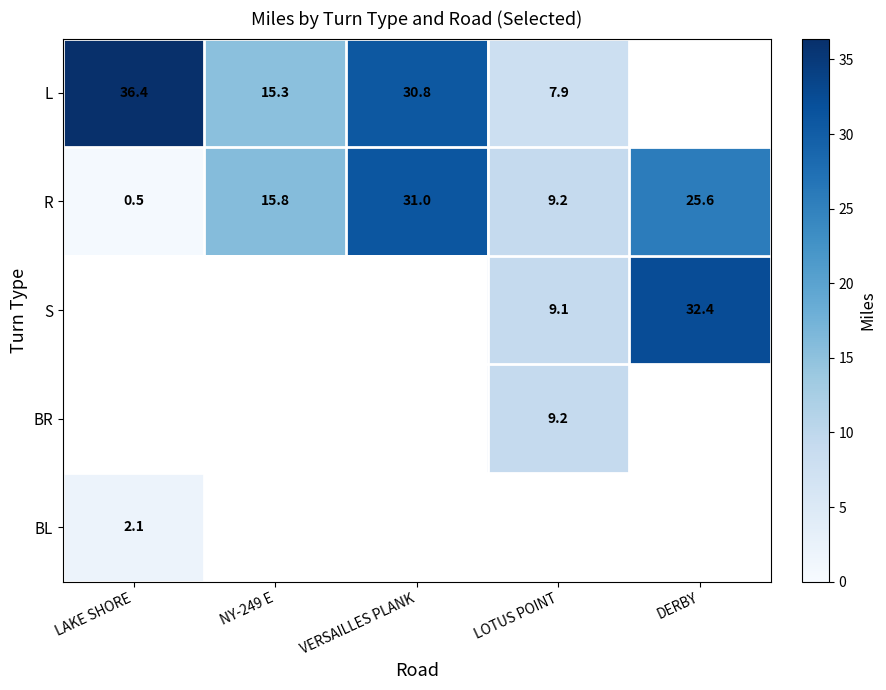

Between VERSAILLES PLANK and NY-249 E, which is larger?

VERSAILLES PLANK